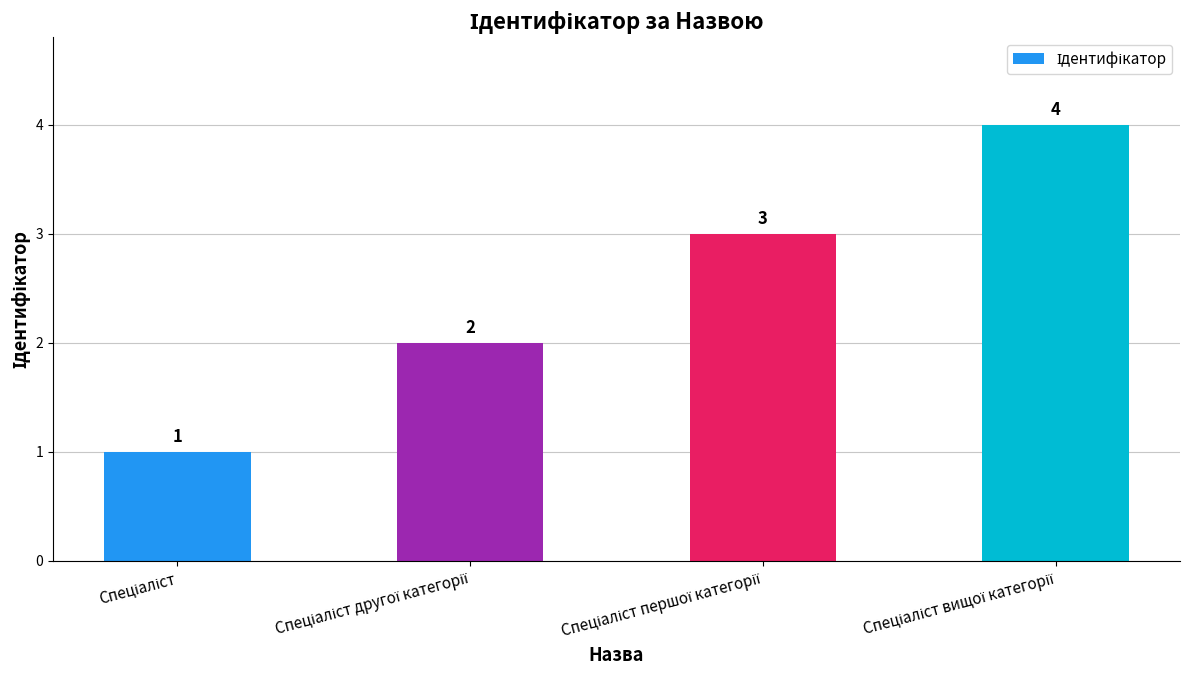

What is the difference between the maximum and minimum values?

3